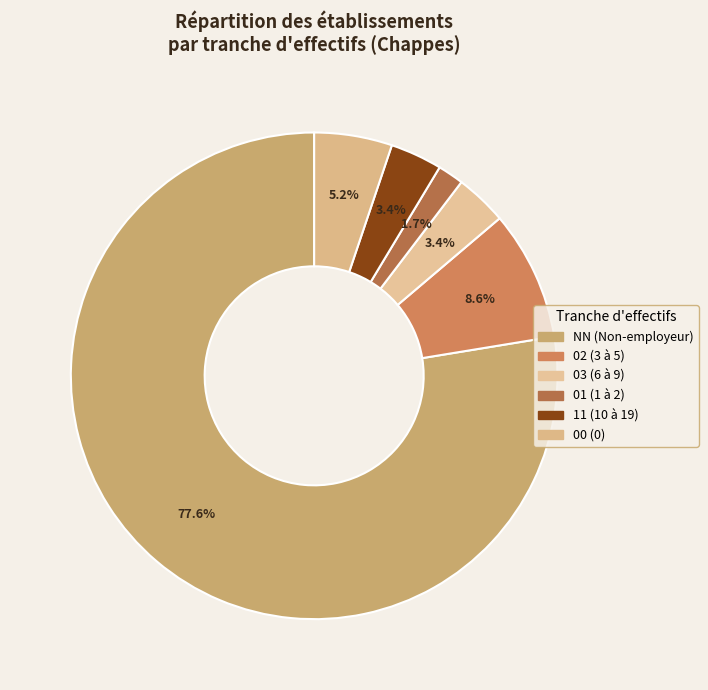

Is there any slice that represents more than half of the pie?

Yes